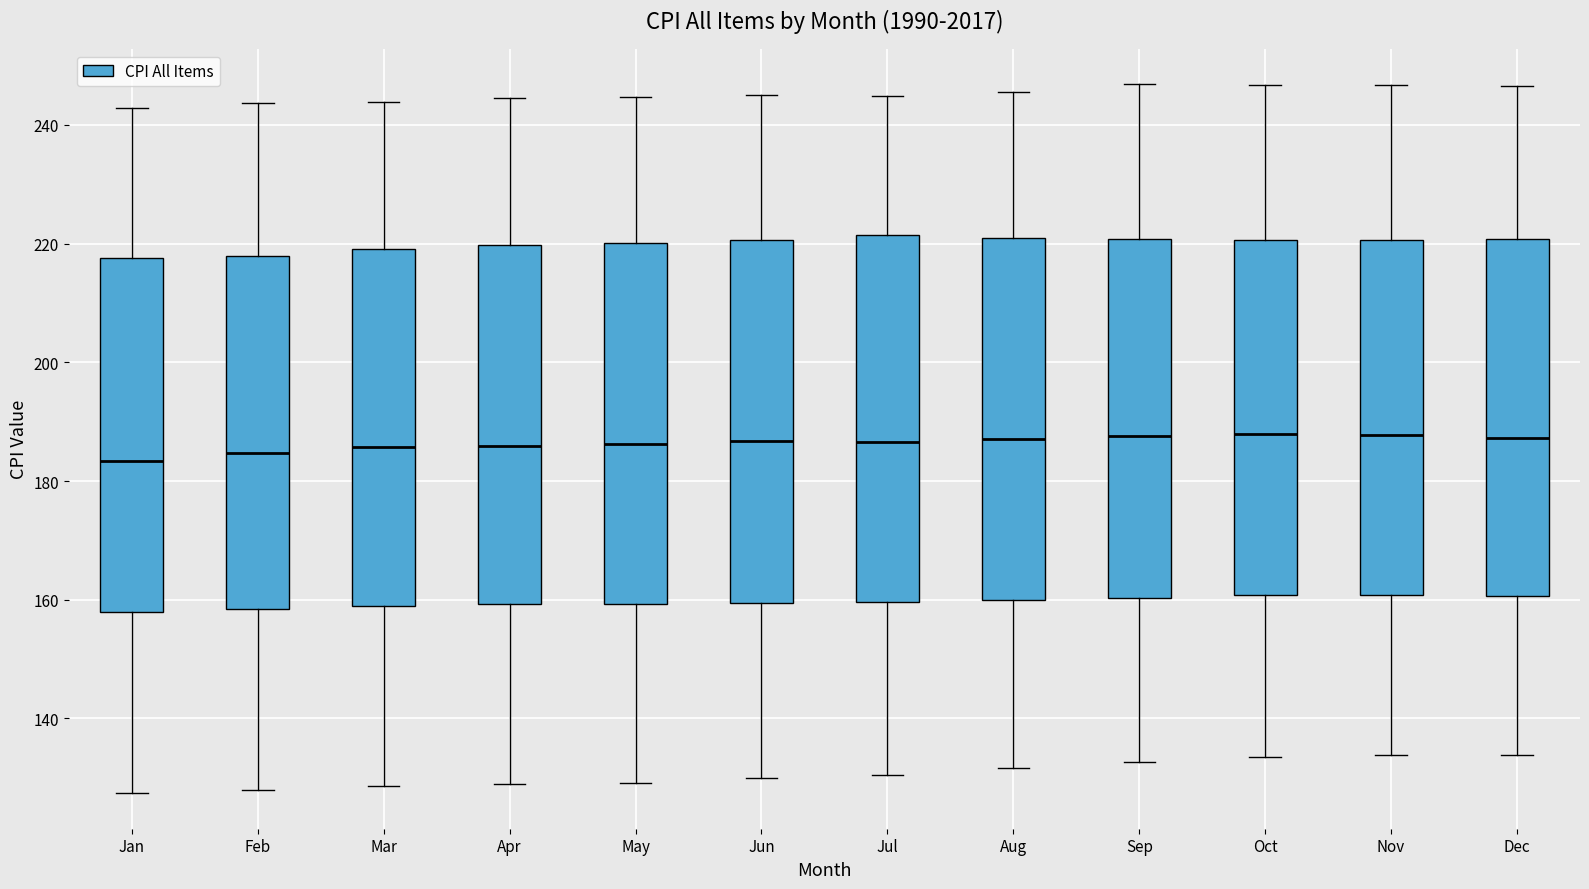

Where does the median line of the box for May sit on the y-axis? The values are not printed on the chart, so give them approximately, as read against the axis.

186